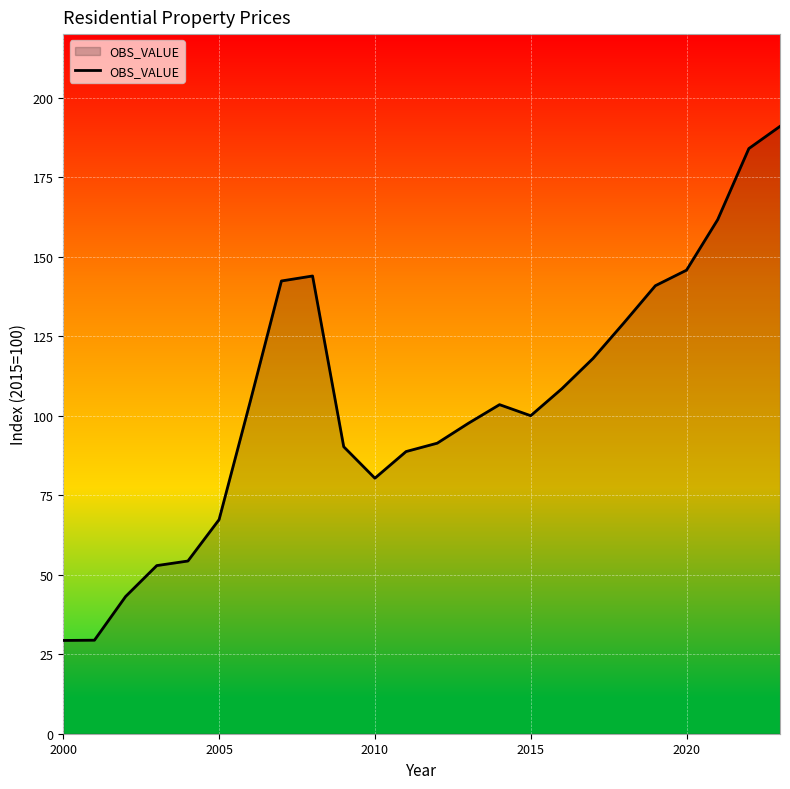

What is the difference between the maximum and minimum values?

161.7